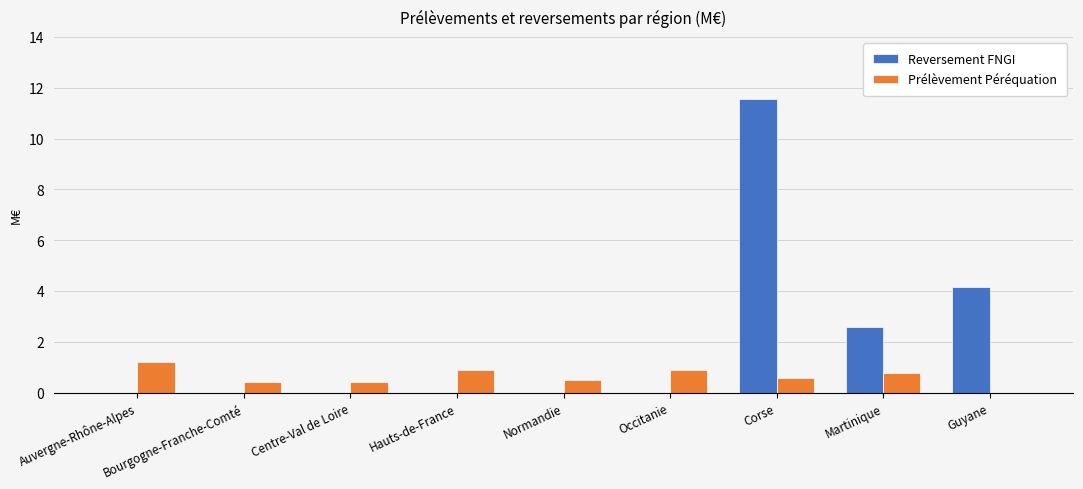

What is the sum of the Prélèvement Péréquation values at Auvergne-Rhône-Alpes and Centre-Val de Loire?

1.6